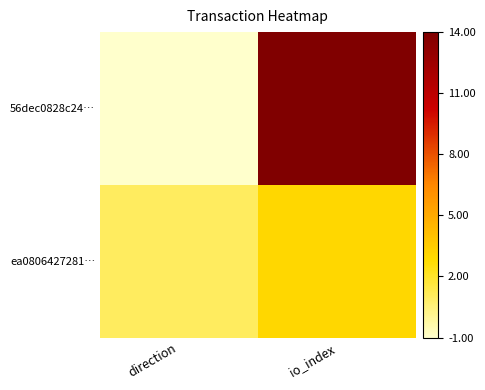

What is the maximum value shown in the chart?

14